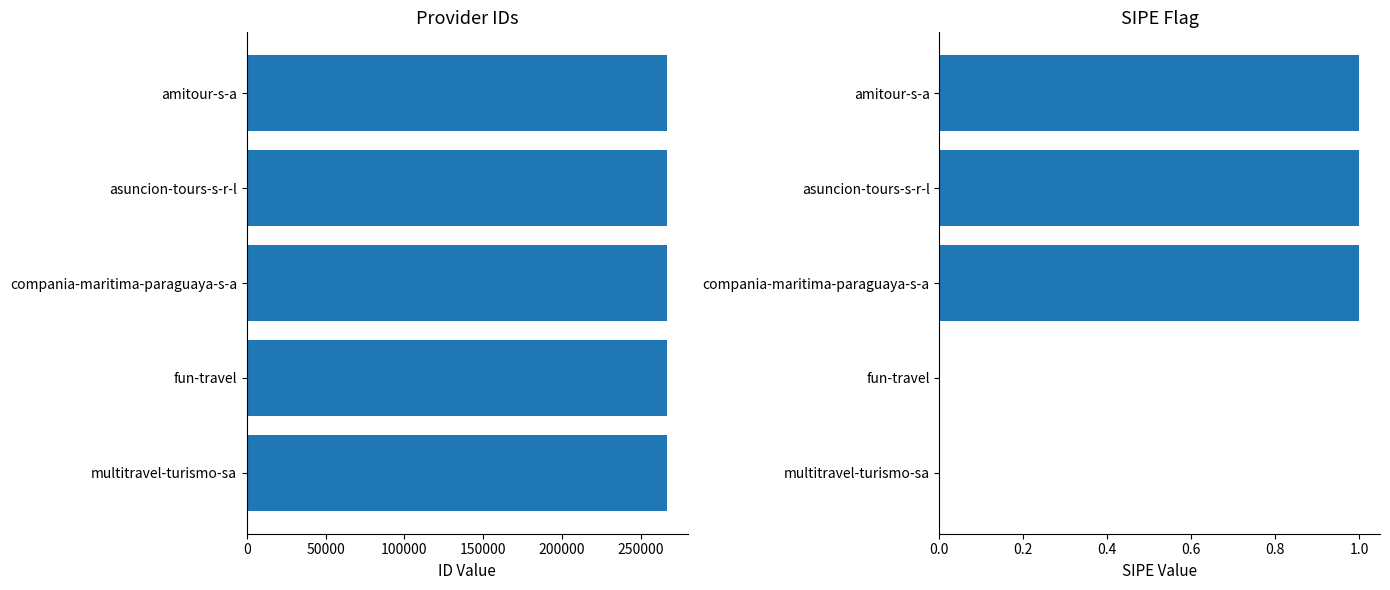

The value at amitour-s-a is 266212. True or false?

True